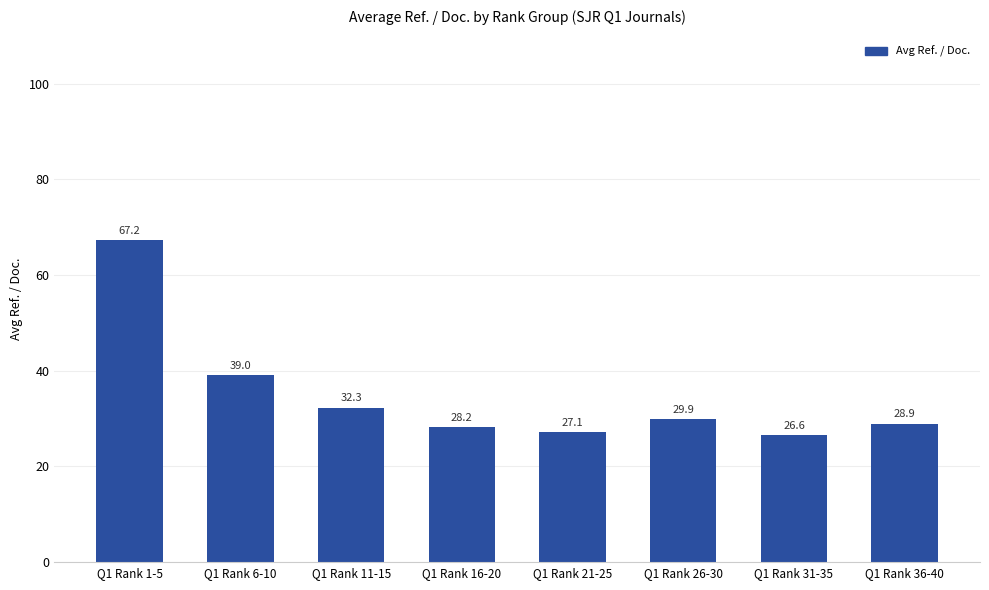

How many categories are shown in the chart?

8